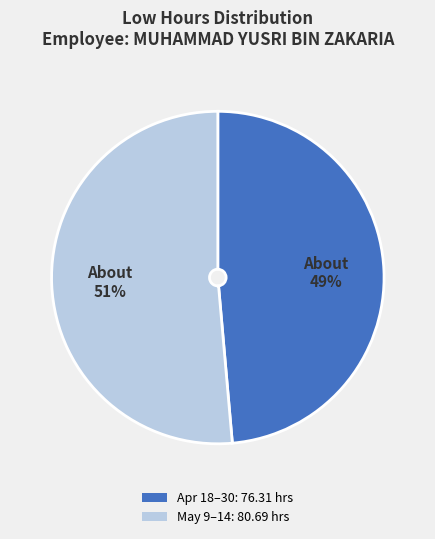

Count the number of slices in the pie.

2